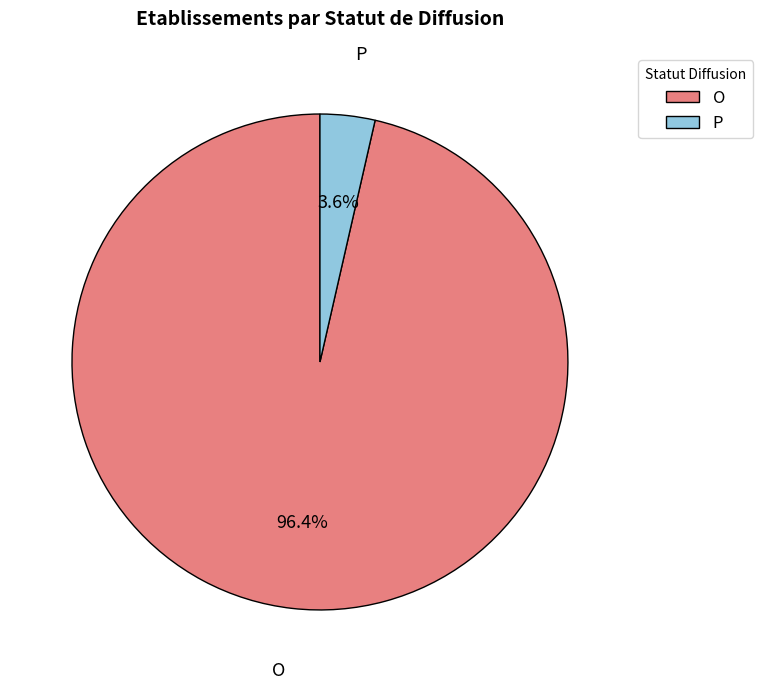

What is the smallest slice in the pie chart?

P